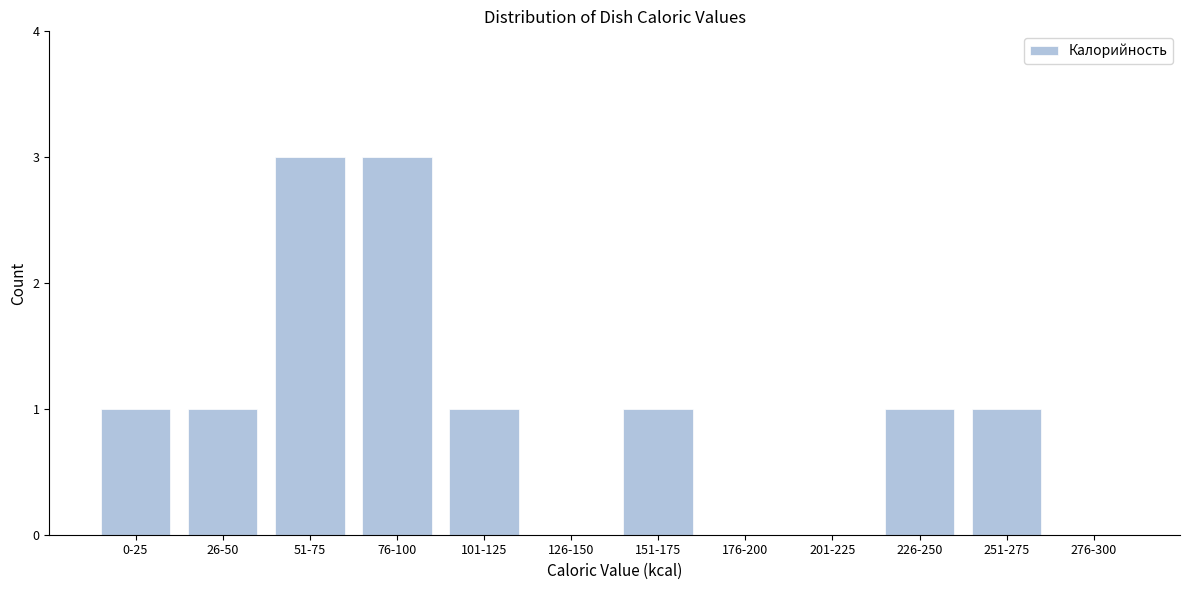

Reading right to left, extract all data points from this chart.

276-300=0	251-275=1	226-250=1	201-225=0	176-200=0	151-175=1	126-150=0	101-125=1	76-100=3	51-75=3	26-50=1	0-25=1